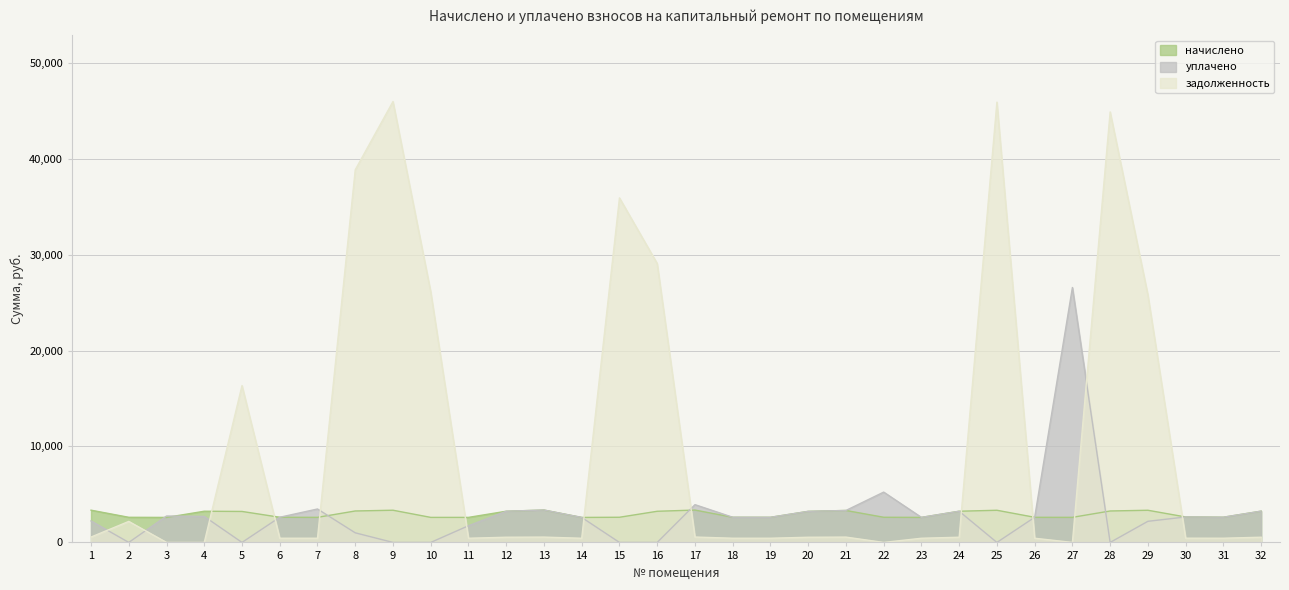

How many times do начислено and уплачено cross each other?

5